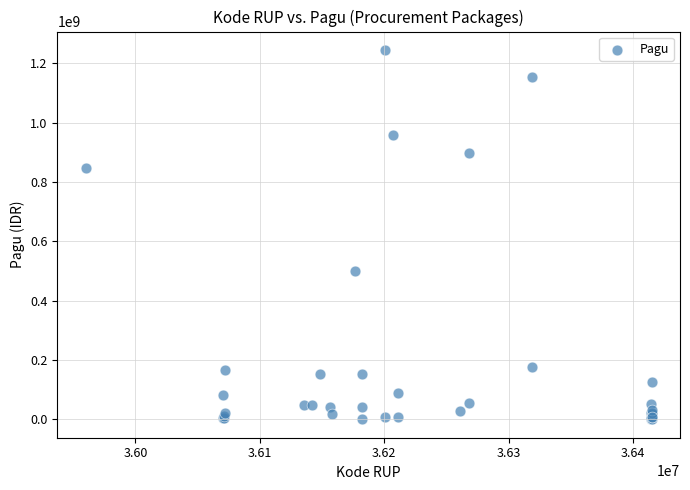

What Y value in the scatter plot is closest to 622840000?

499932000